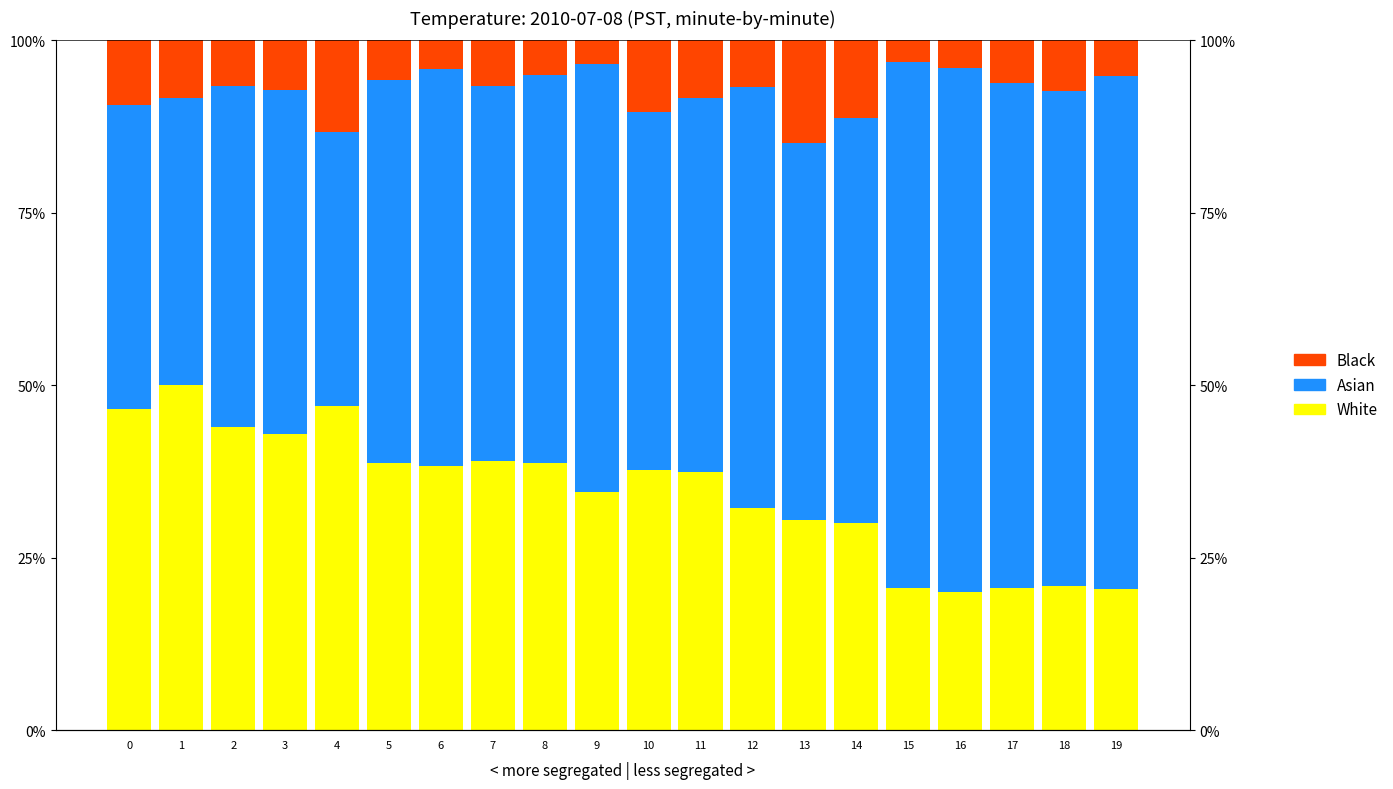

What is the difference between the second highest and second lowest values in the Asian series?

34.3